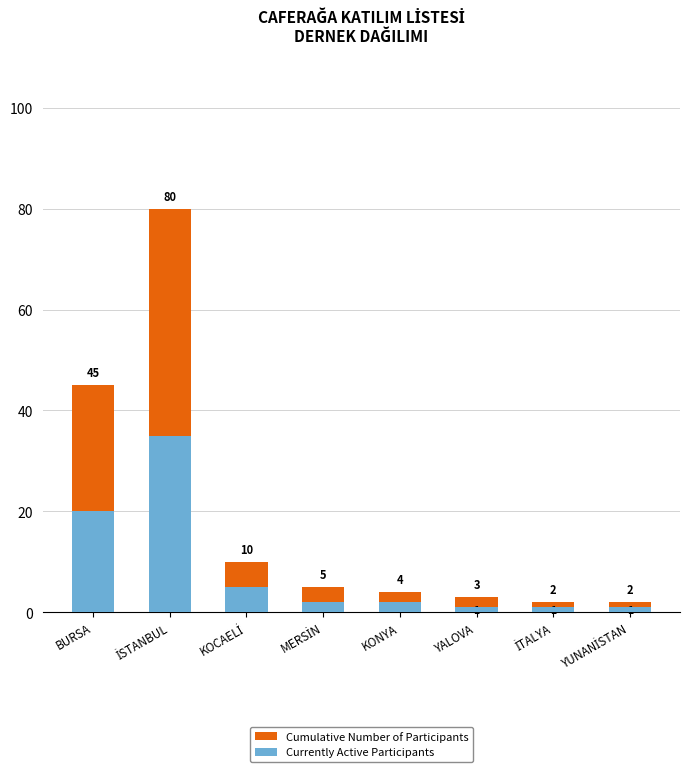

Which series has the widest spread of values?

Cumulative Number of Participants